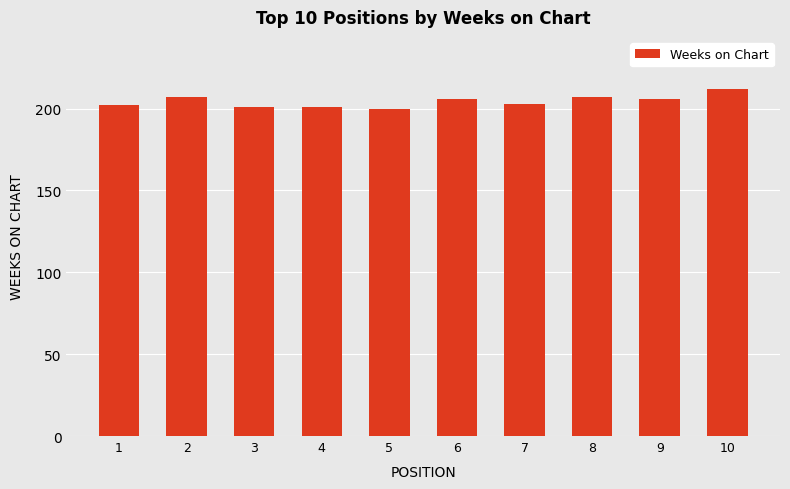

What is the sum of all values?

2045